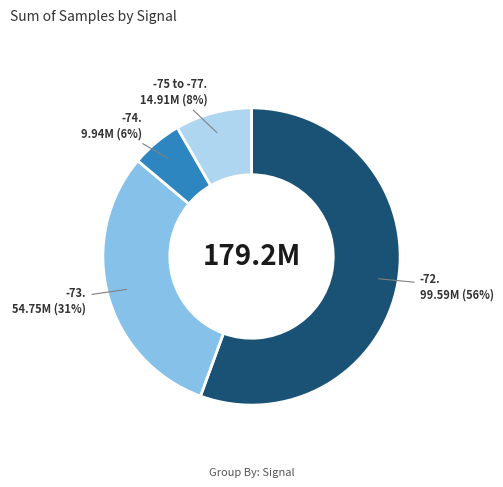

How many segments does this pie chart have?

4